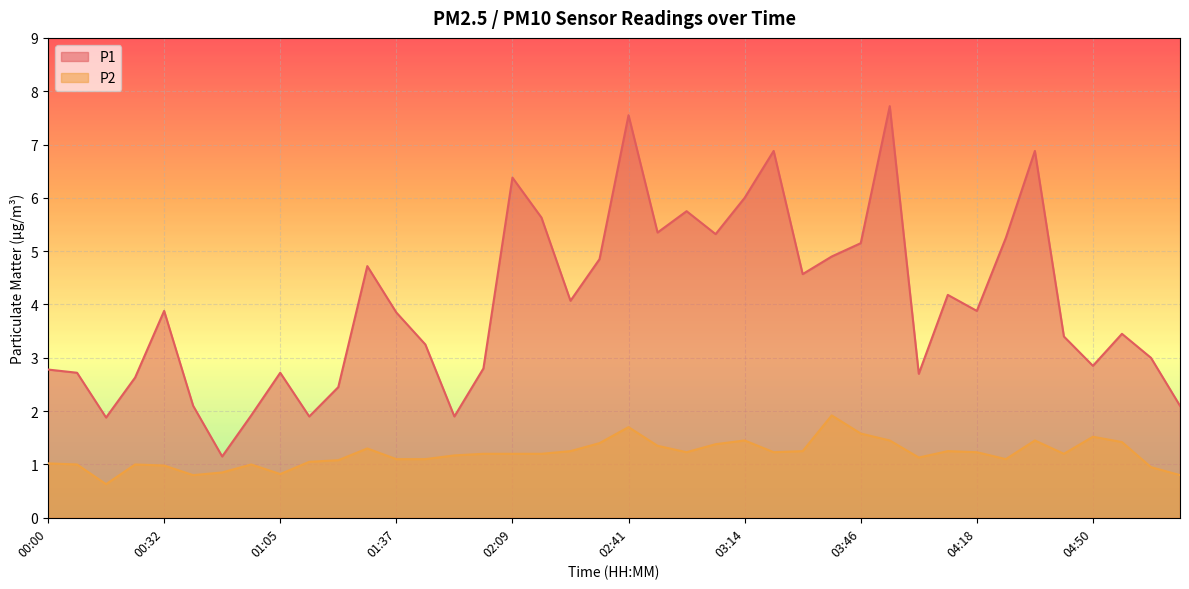

How many interior local peaks does the P1 series have?

11